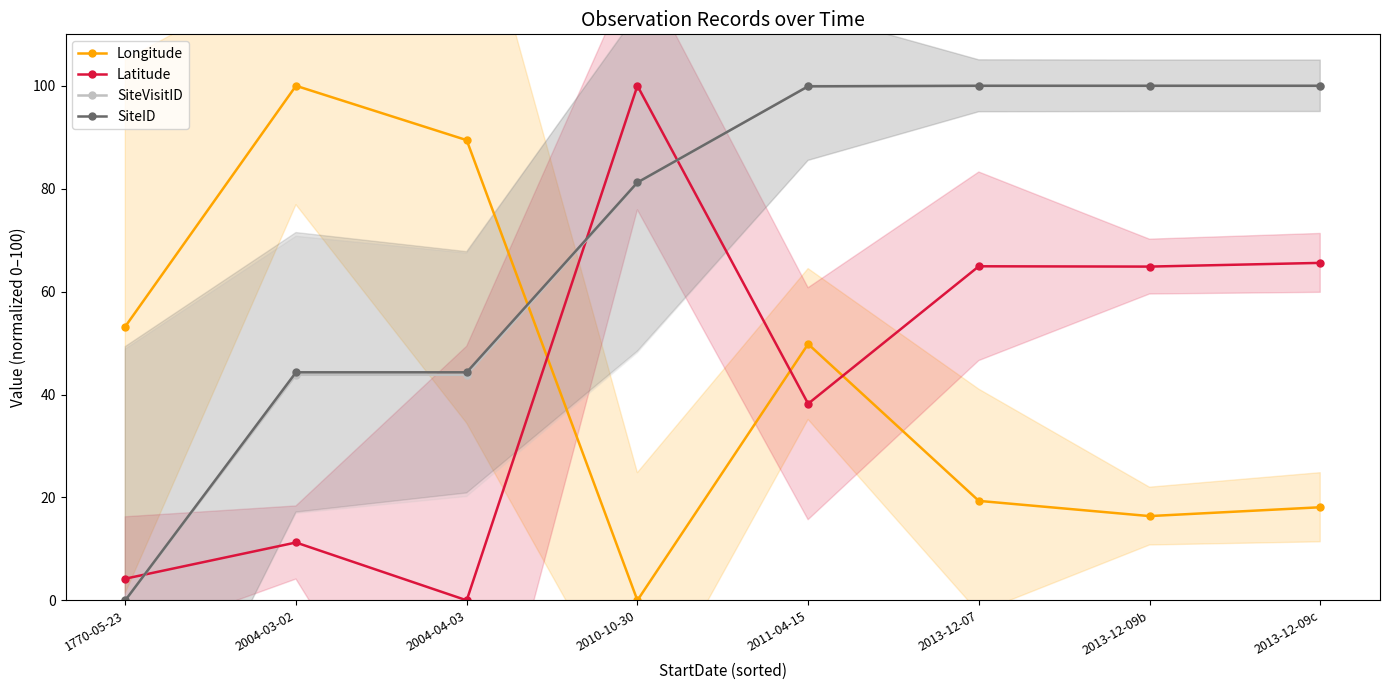

What are all the series names shown in the legend?

Longitude, Latitude, SiteVisitID, SiteID